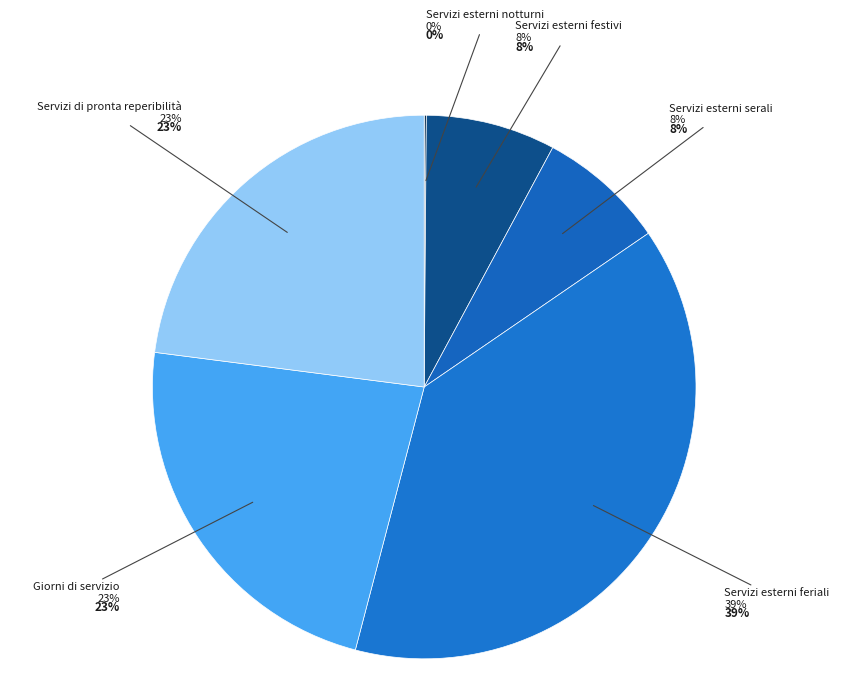

To the nearest percent, what portion does Servizi esterni serali represent?

8%